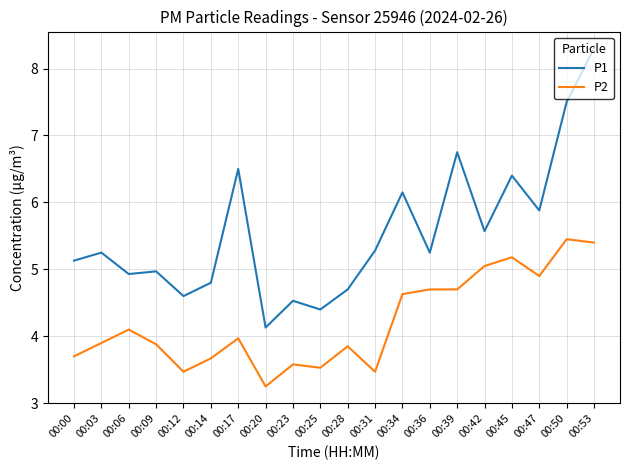

Rank the series by their maximum value, from lowest to highest.

P2, P1